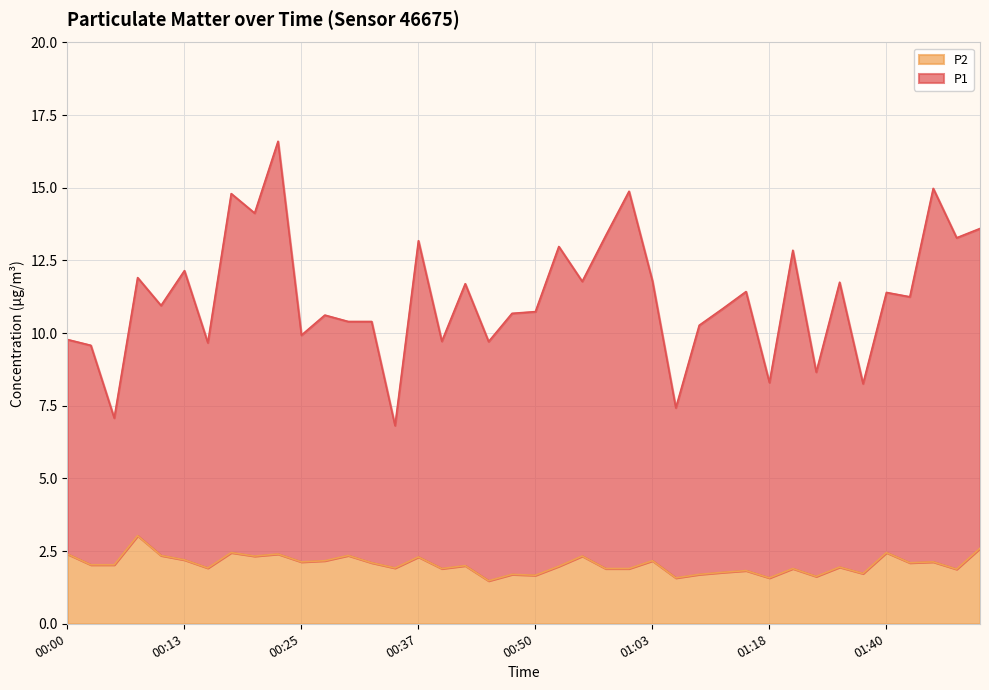

What is the average value of the P2 series?

2.0